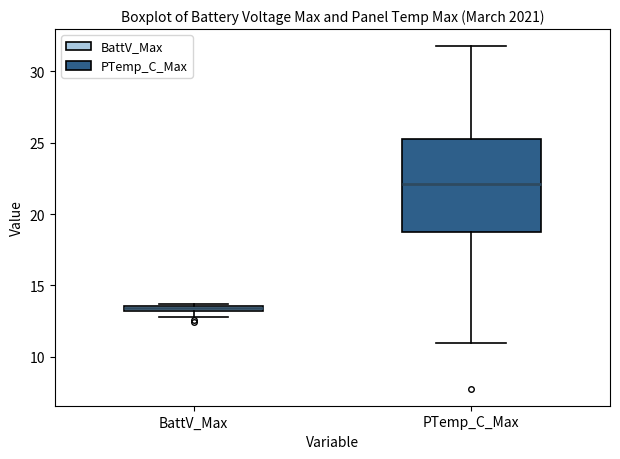

Where is the lower edge of the box for BattV_Max on the y-axis? The values are not printed on the chart, so give them approximately, as read against the axis.

13.0